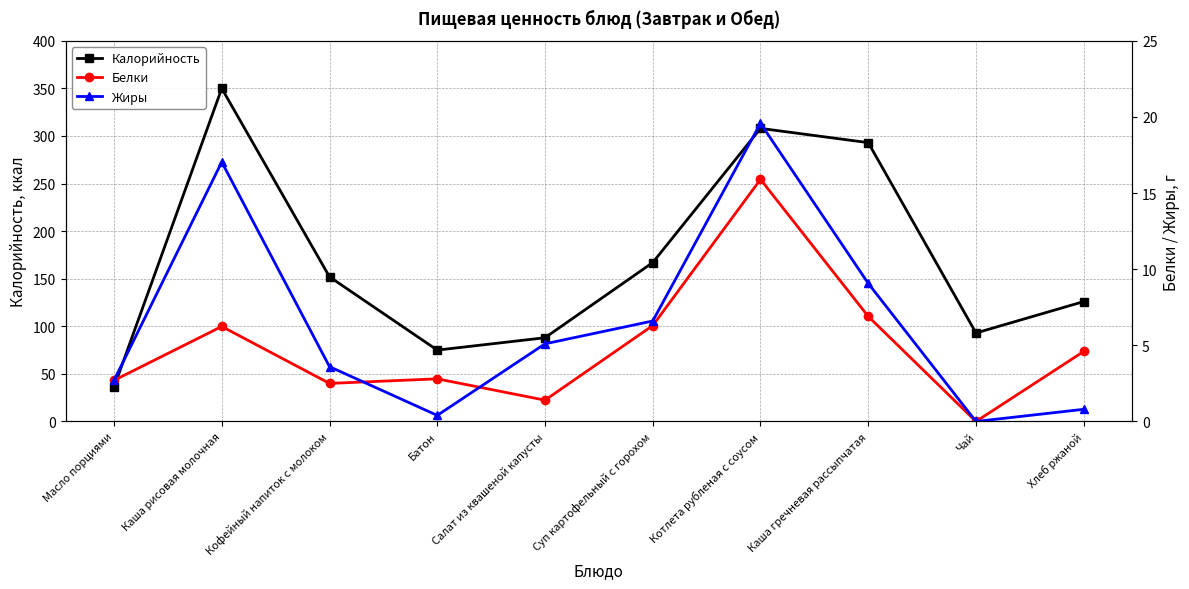

Does the chart display data point markers on the line(s)?

Yes